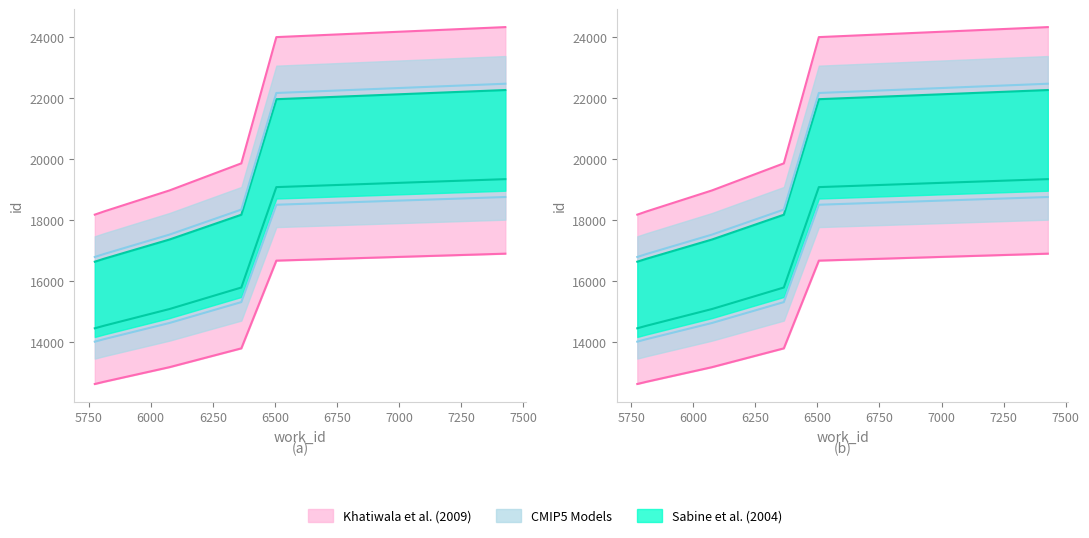

What is the difference between the maximum and second lowest values?

4800.9